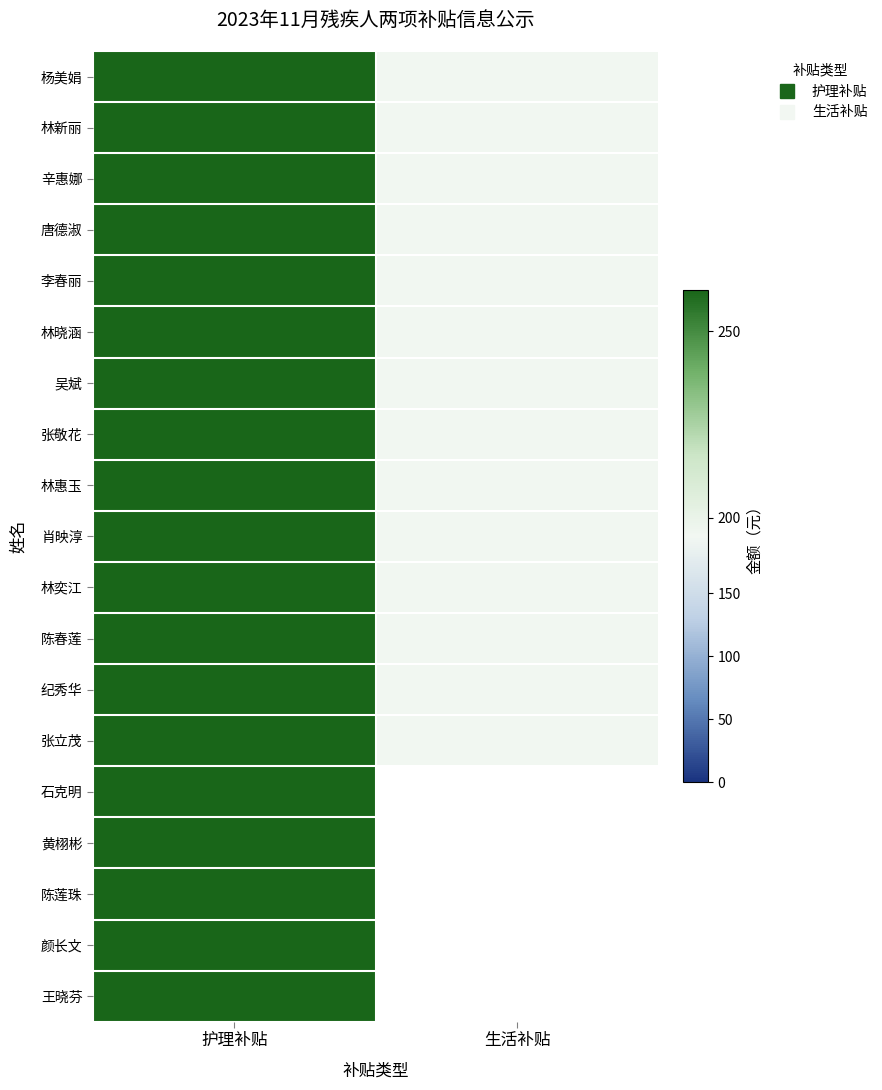

Which series has the largest total across all categories?

杨美娟